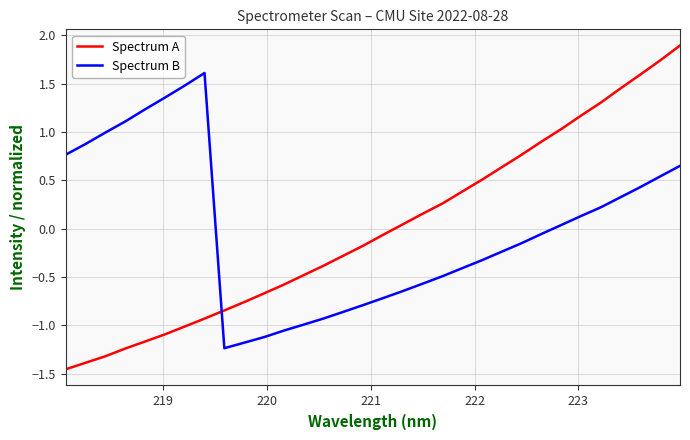

How many interior local peaks does the Spectrum B series have?

1